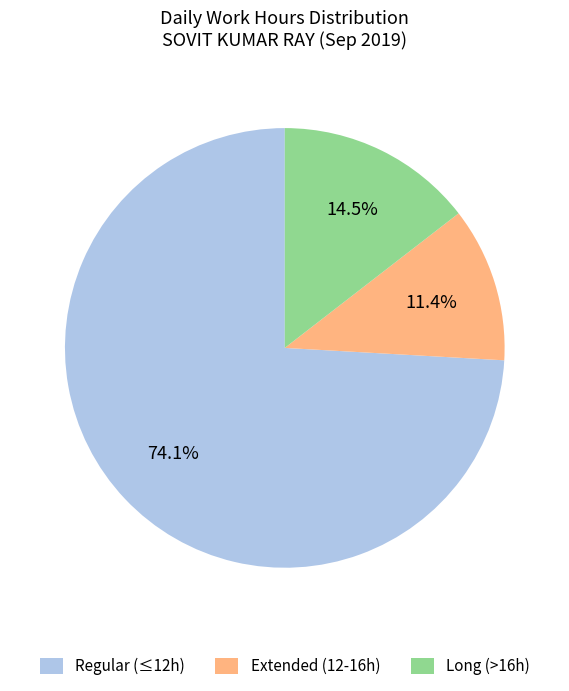

Is Long (>16h) the majority of the pie?

No